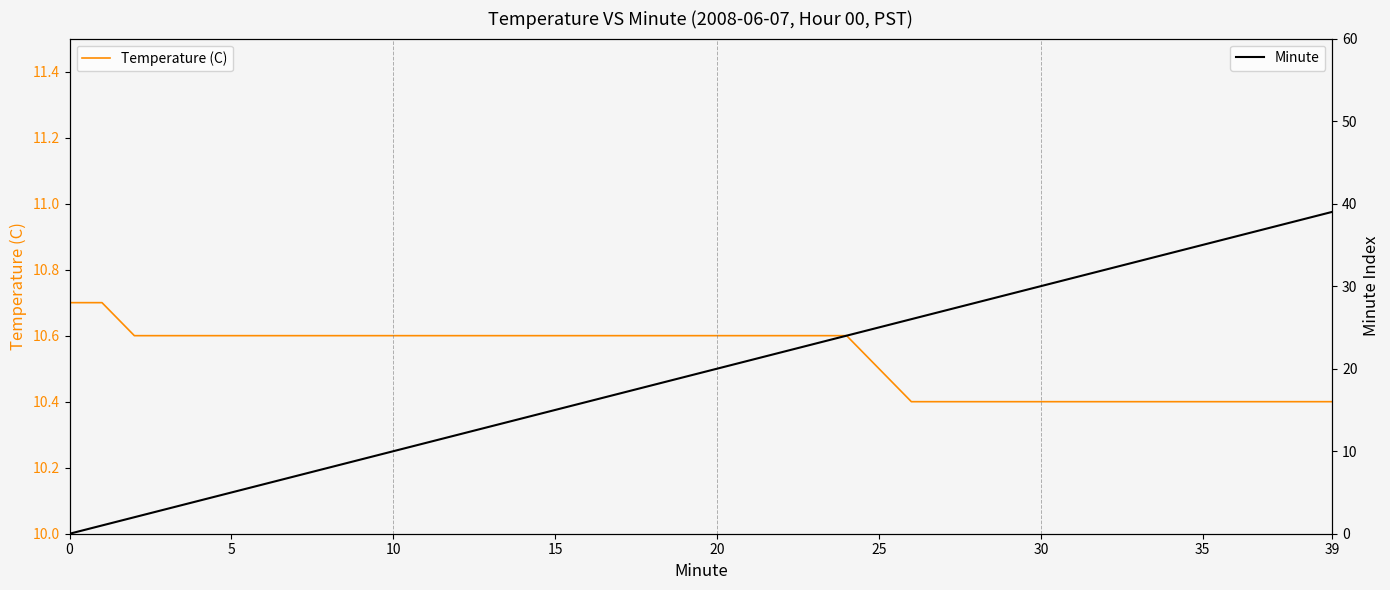

Which series ends up on top after the final intersection of Minute and Temperature (C)?

Minute